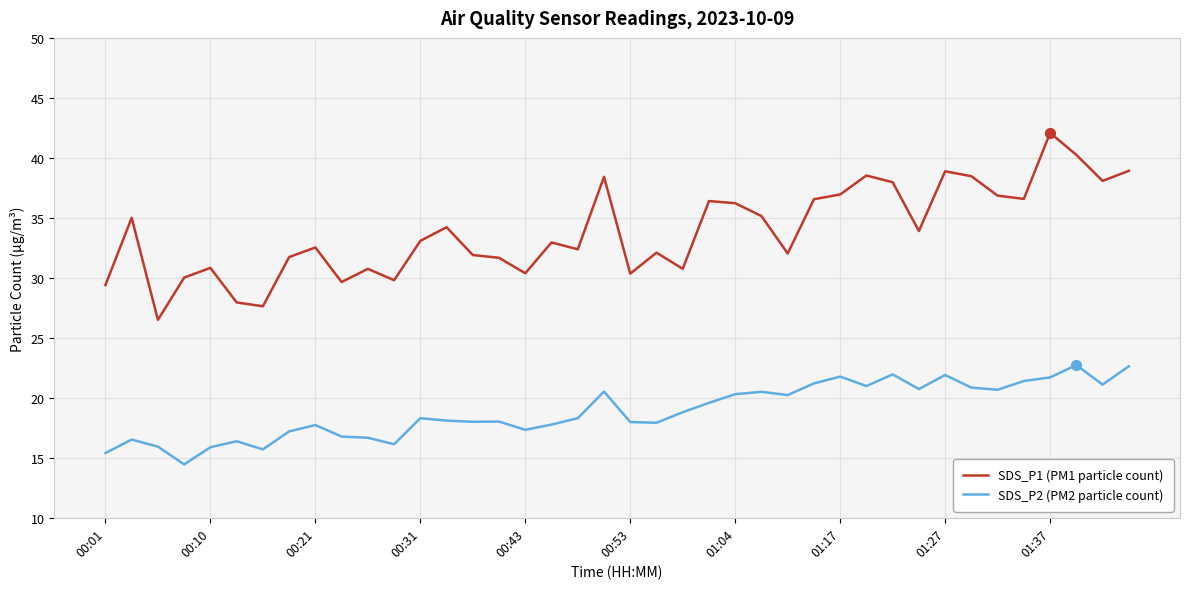

Which series has the largest total across all categories?

SDS_P1 (PM1 particle count)